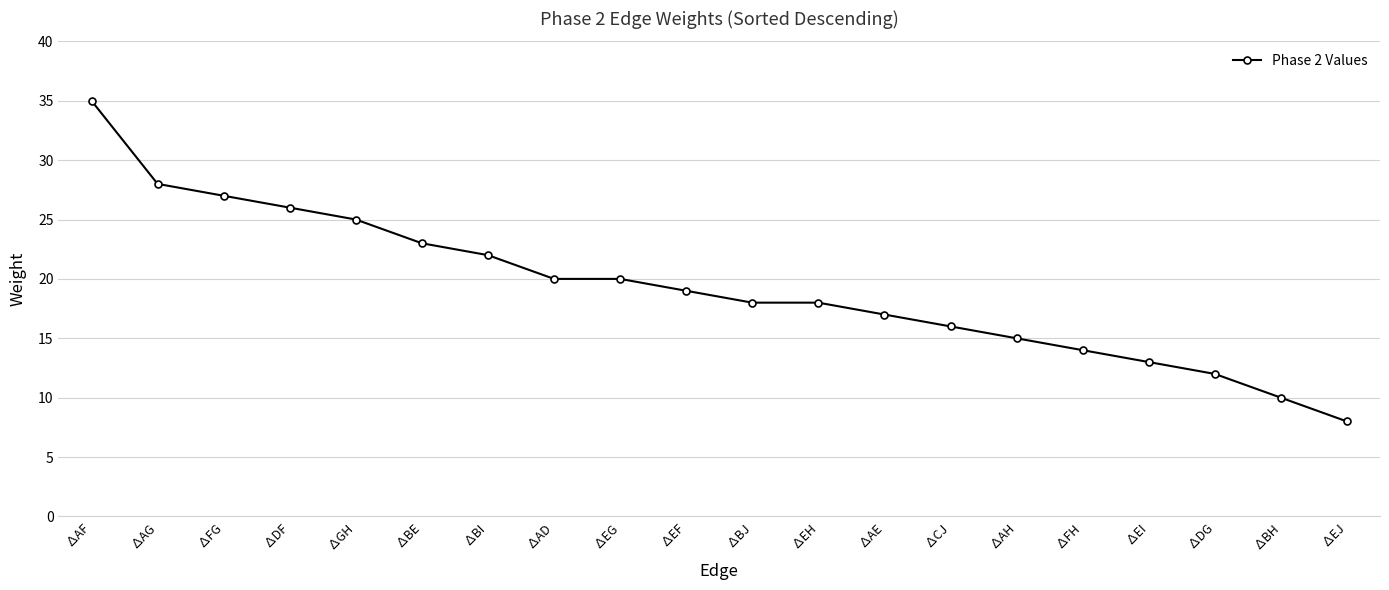

Reading left to right, transcribe all the data shown in this chart.

∆AF=35	∆AG=28	∆FG=27	∆DF=26	∆GH=25	∆BE=23	∆BI=22	∆AD=20	∆EG=20	∆EF=19	∆BJ=18	∆EH=18	∆AE=17	∆CJ=16	∆AH=15	∆FH=14	∆EI=13	∆DG=12	∆BH=10	∆EJ=8